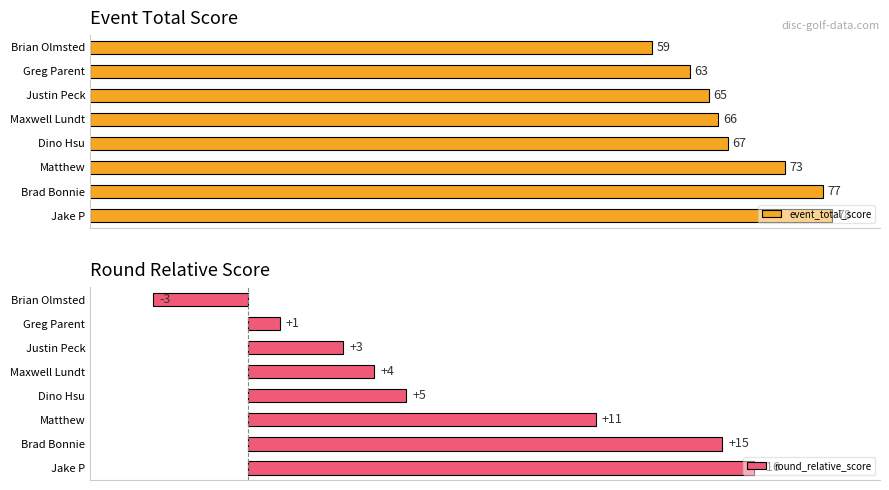

Between Jake P and Maxwell Lundt, which is larger?

Jake P